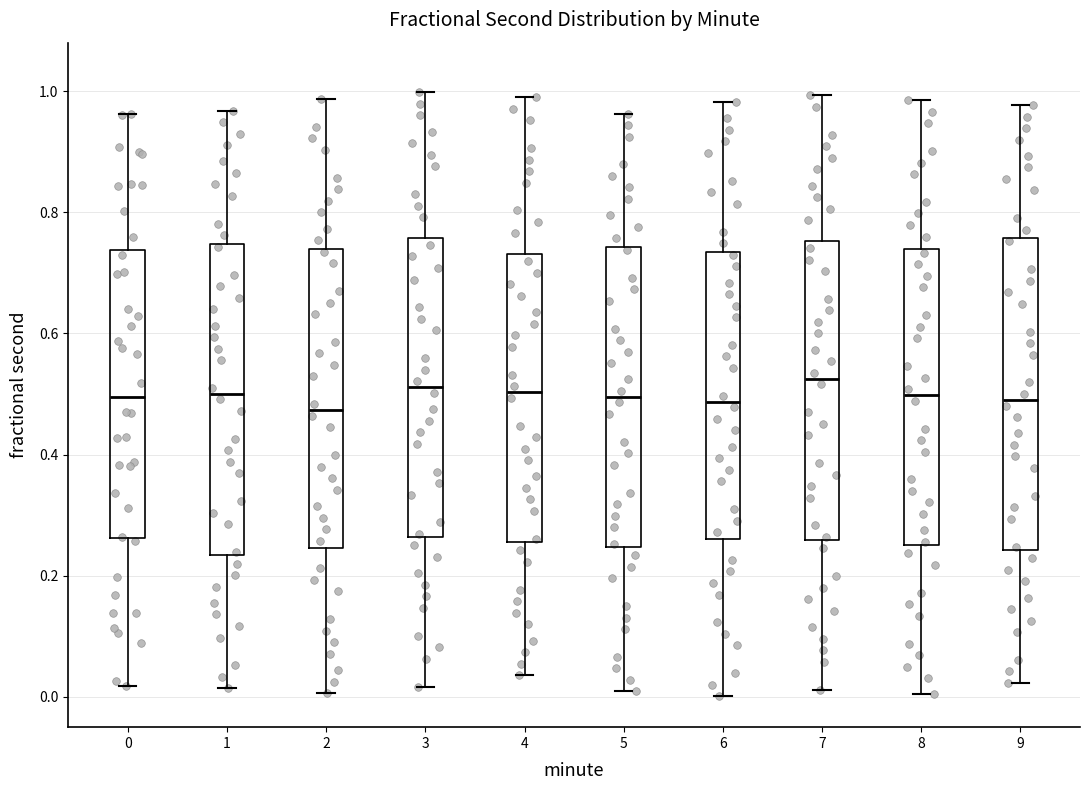

Reading left to right, transcribe this box plot: for each box, give where its median line is, the range the box spans, and where its two whiskers end, as read against the y-axis. The values are not printed on the chart, so give them approximately, as read against the axis.

0: median 0.50, box 0.26 to 0.74, whiskers 0.02 to 0.96
1: median 0.50, box 0.24 to 0.74, whiskers 0.02 to 0.96
2: median 0.48, box 0.24 to 0.74, whiskers 0.00 to 0.98
3: median 0.52, box 0.26 to 0.76, whiskers 0.02 to 1.00
4: median 0.50, box 0.26 to 0.74, whiskers 0.04 to 1.00
5: median 0.50, box 0.24 to 0.74, whiskers 0.00 to 0.96
6: median 0.48, box 0.26 to 0.74, whiskers 0.00 to 0.98
7: median 0.52, box 0.26 to 0.76, whiskers 0.02 to 1.00
8: median 0.50, box 0.26 to 0.74, whiskers 0.00 to 0.98
9: median 0.50, box 0.24 to 0.76, whiskers 0.02 to 0.98